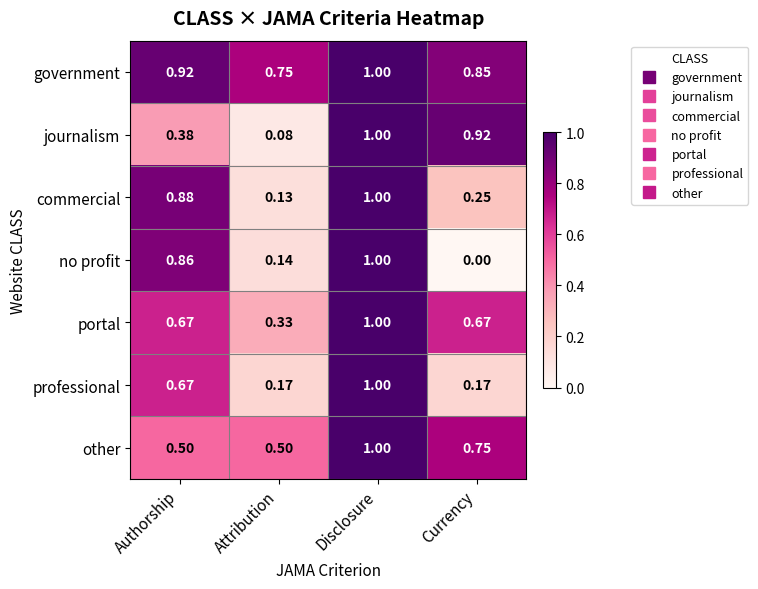

Rank the series at Currency from lowest to highest value.

no profit, professional, commercial, portal, other, government, journalism